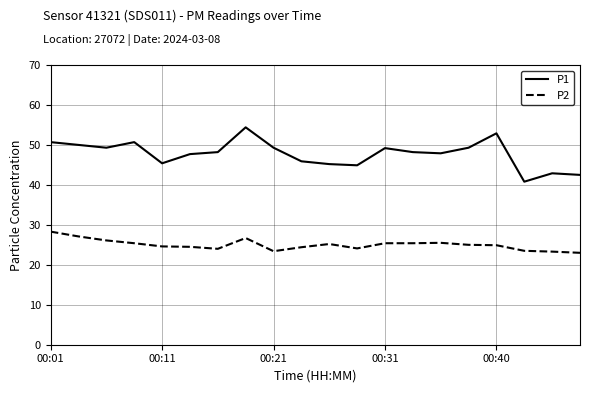

What is the minimum value for P2?

23.0